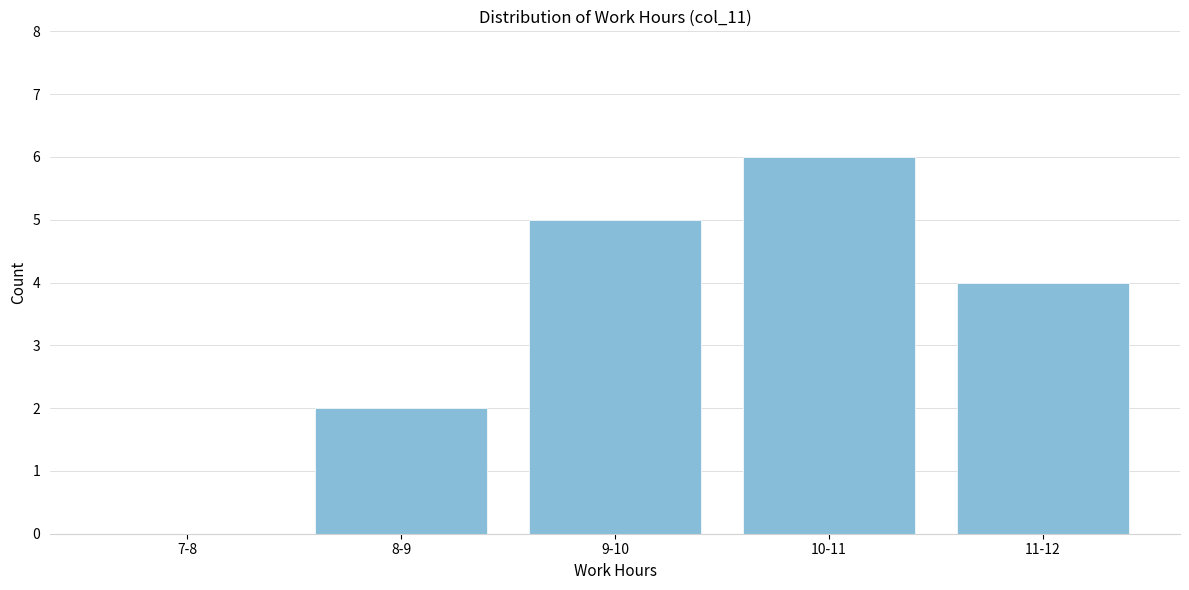

Reading left to right, list all the values displayed in this chart.

7-8=0	8-9=2	9-10=5	10-11=6	11-12=4